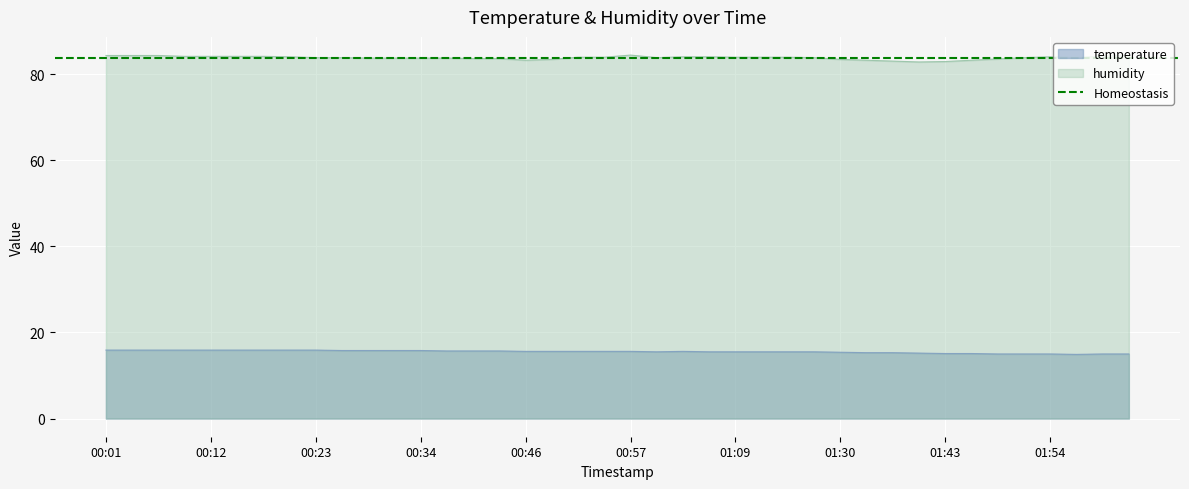

Which series has the widest spread of values?

humidity